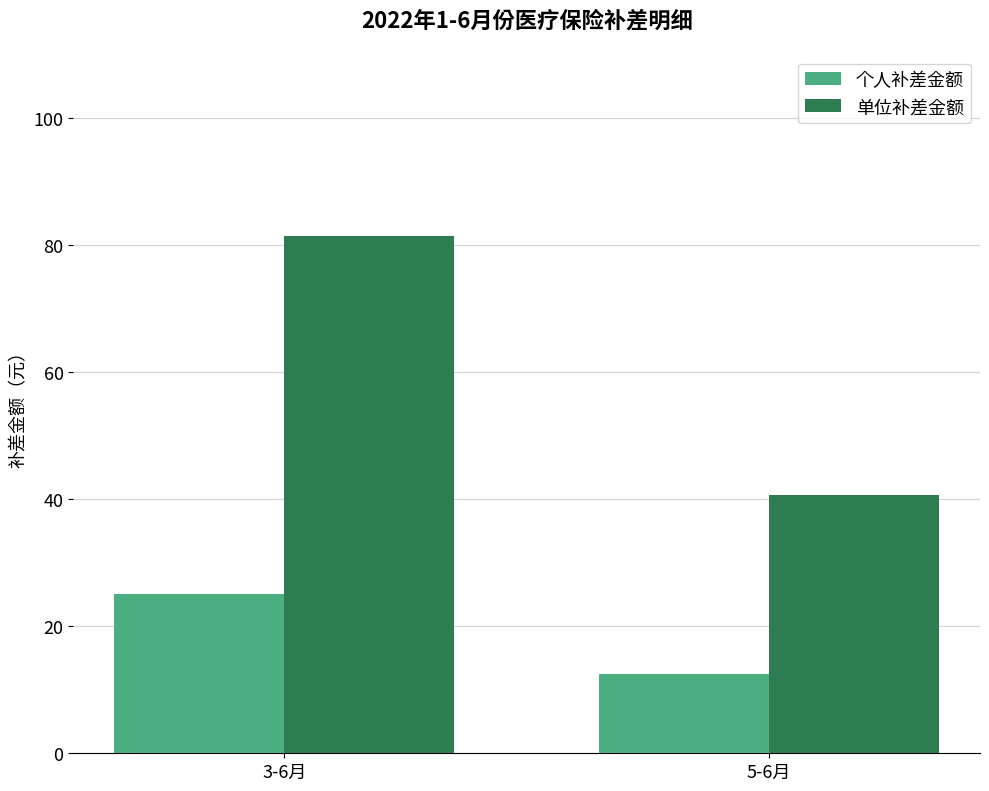

What is the spread (max minus min) of values at 3-6月?

56.4